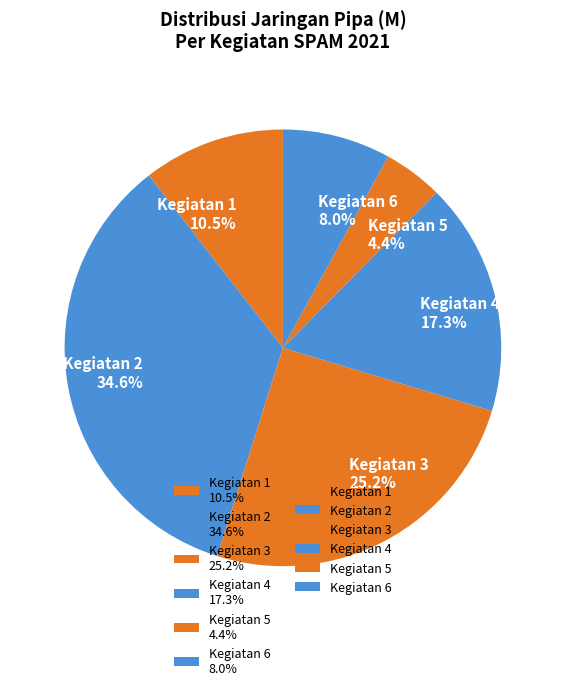

Combined, do Kegiatan 6 and Kegiatan 2 account for over 50%?

No